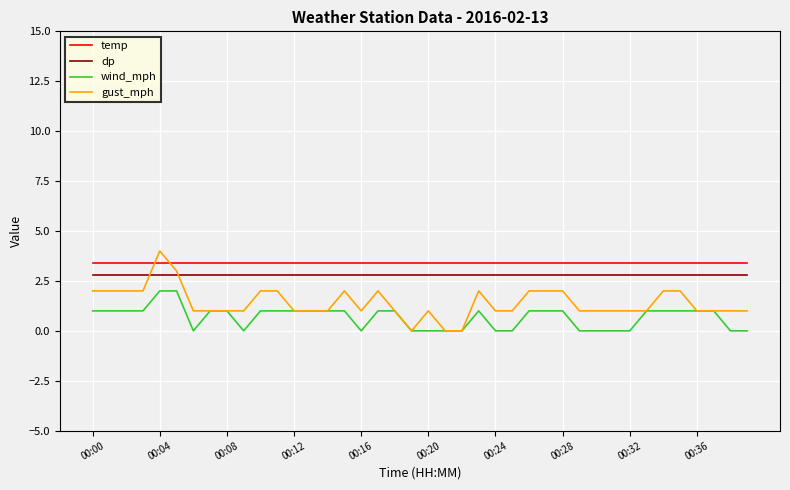

Which series has the largest range (max minus min)?

gust_mph